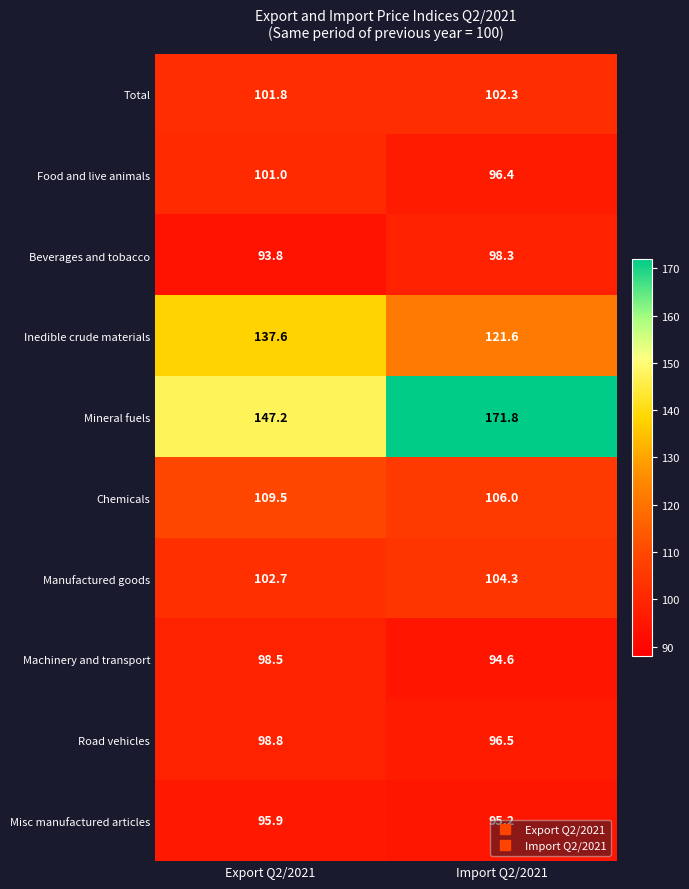

Rank the series at Export Q2/2021 from highest to lowest value.

Mineral fuels, Inedible crude materials, Chemicals, Manufactured goods, Total, Food and live animals, Road vehicles, Machinery and transport, Misc manufactured articles, Beverages and tobacco